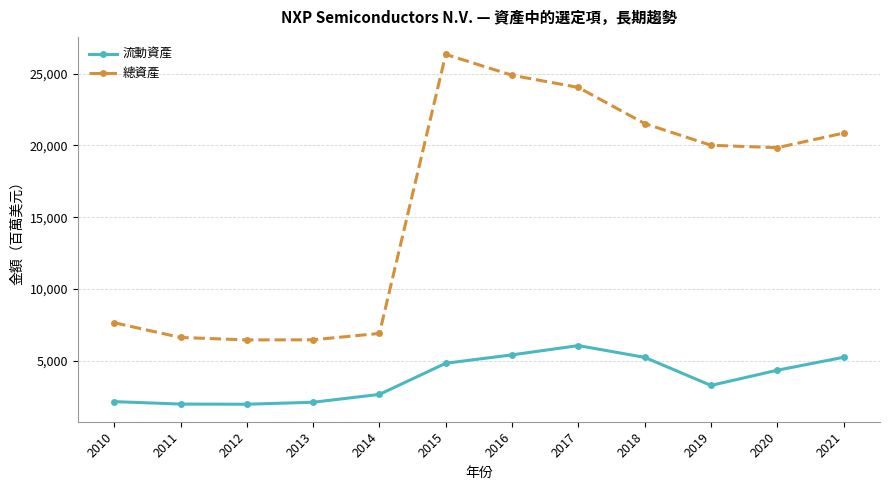

What is the minimum value shown in the chart?

1954